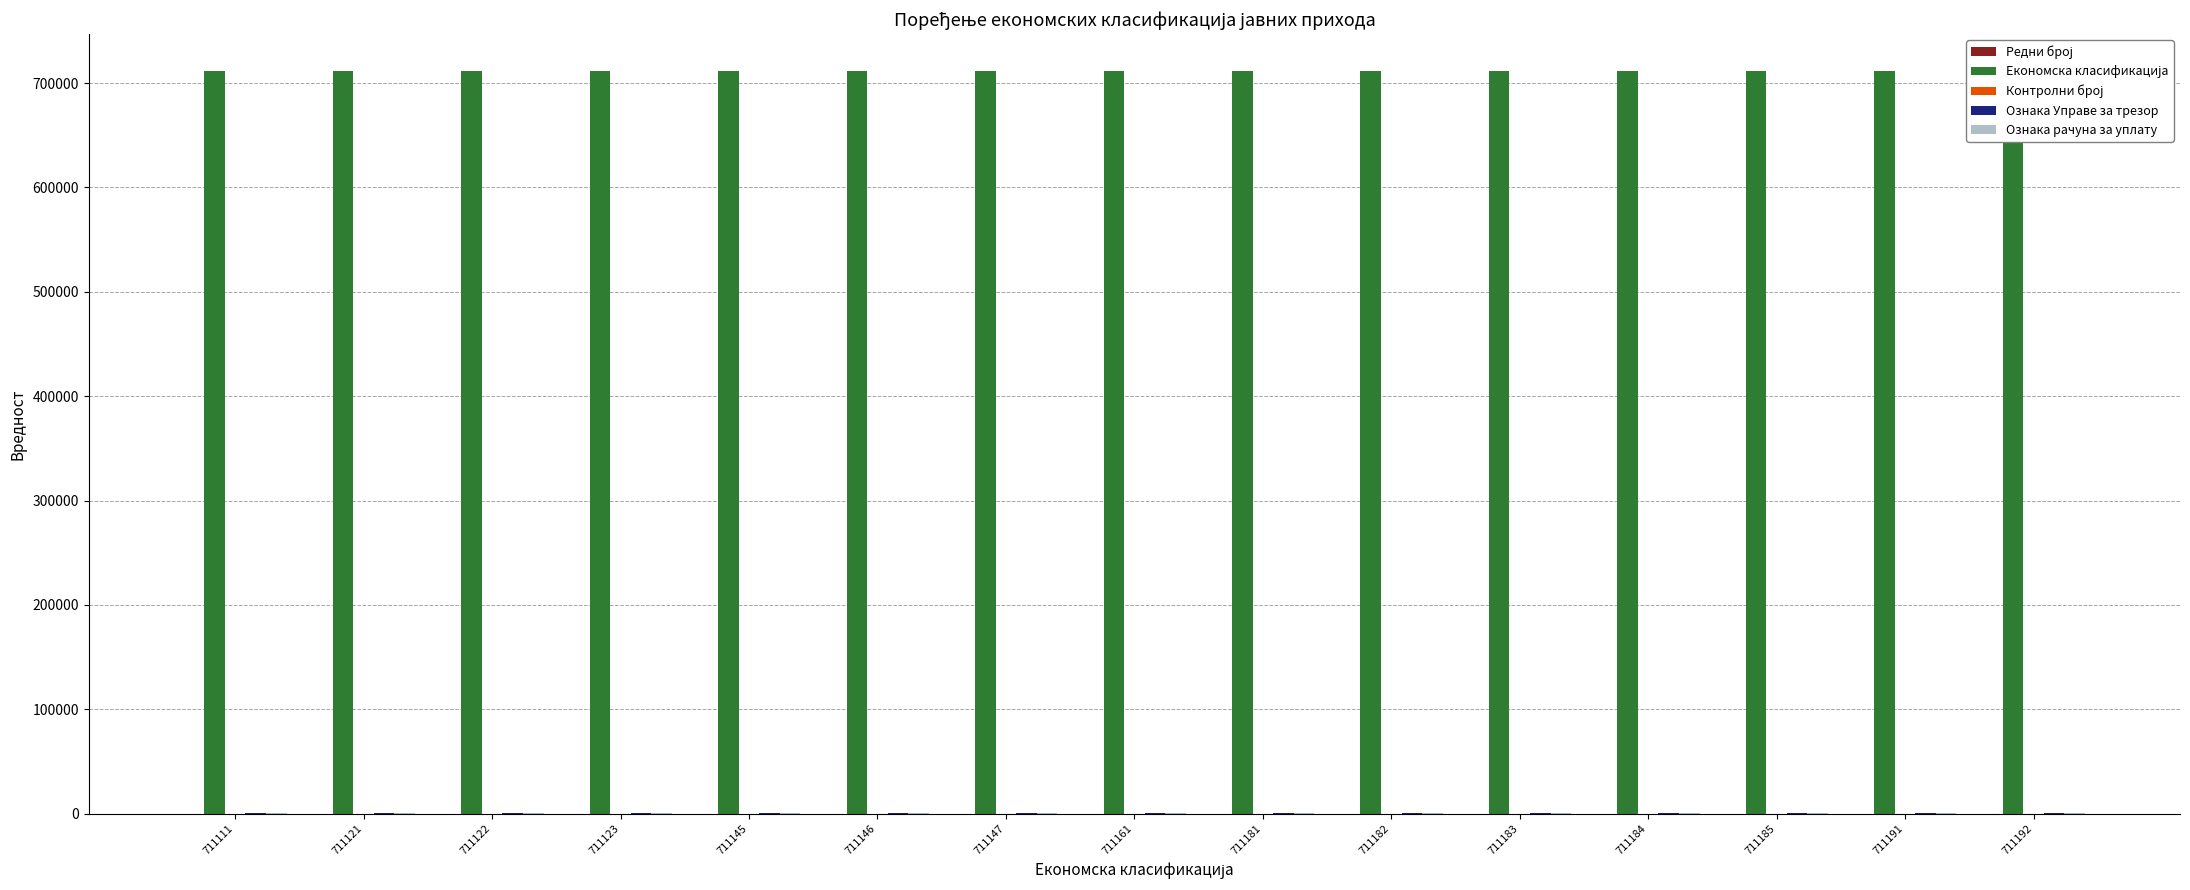

How many groups of bars are there?

15